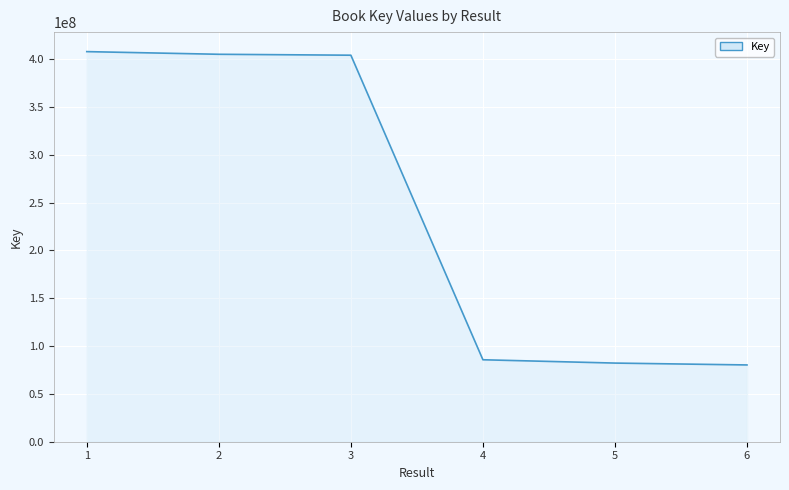

True or false: the data shows 566023352 at 3.

False